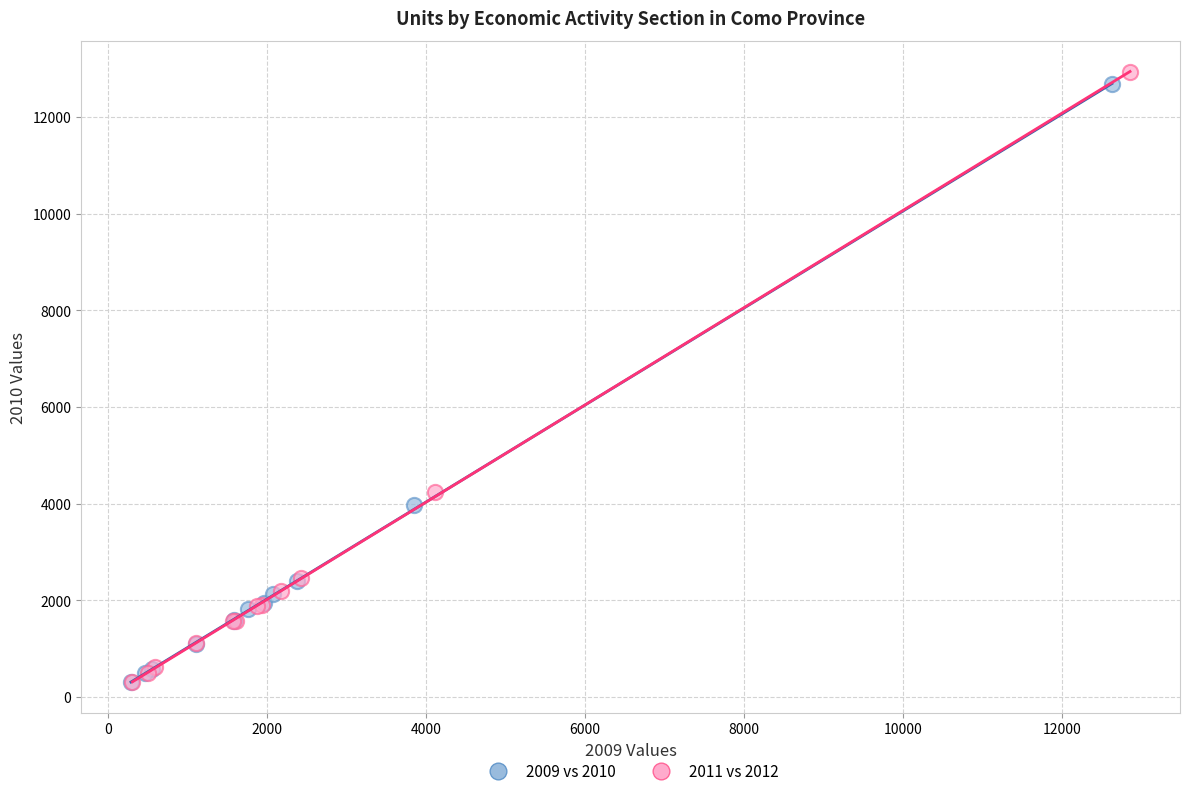

Which series has the largest Y range (max minus min)?

2011 vs 2012